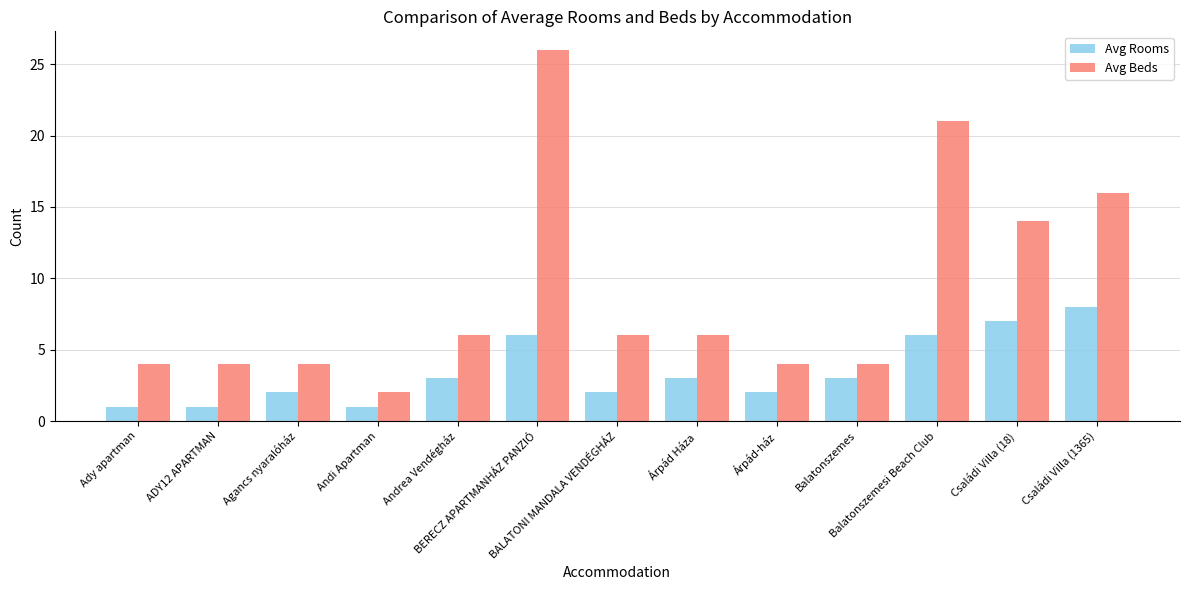

What is the sum of the Avg Rooms values at Családi Villa (18) and Andrea Vendégház?

10